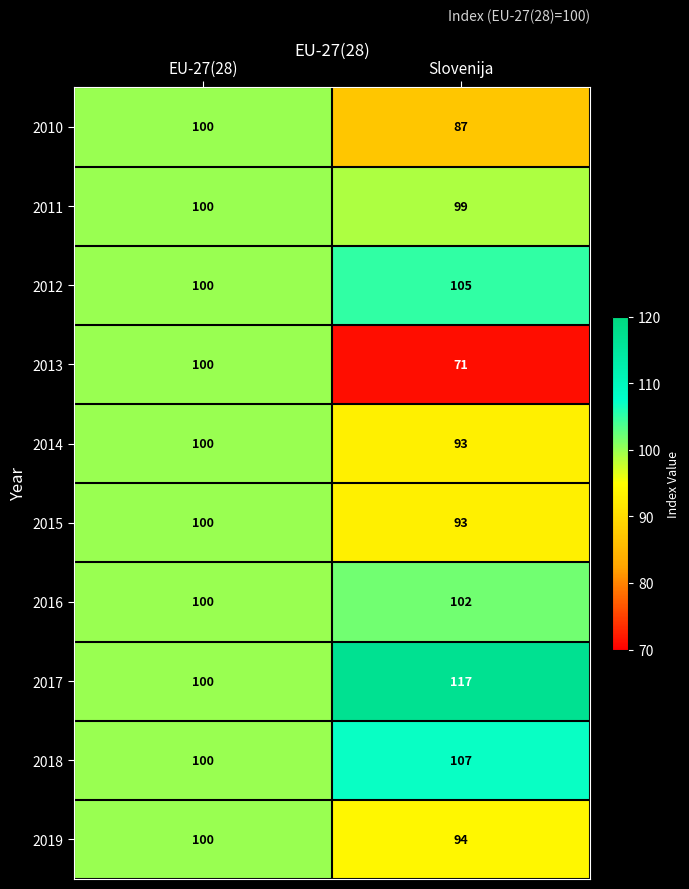

What is the difference between the maximum and minimum values in the 2017 series?

17